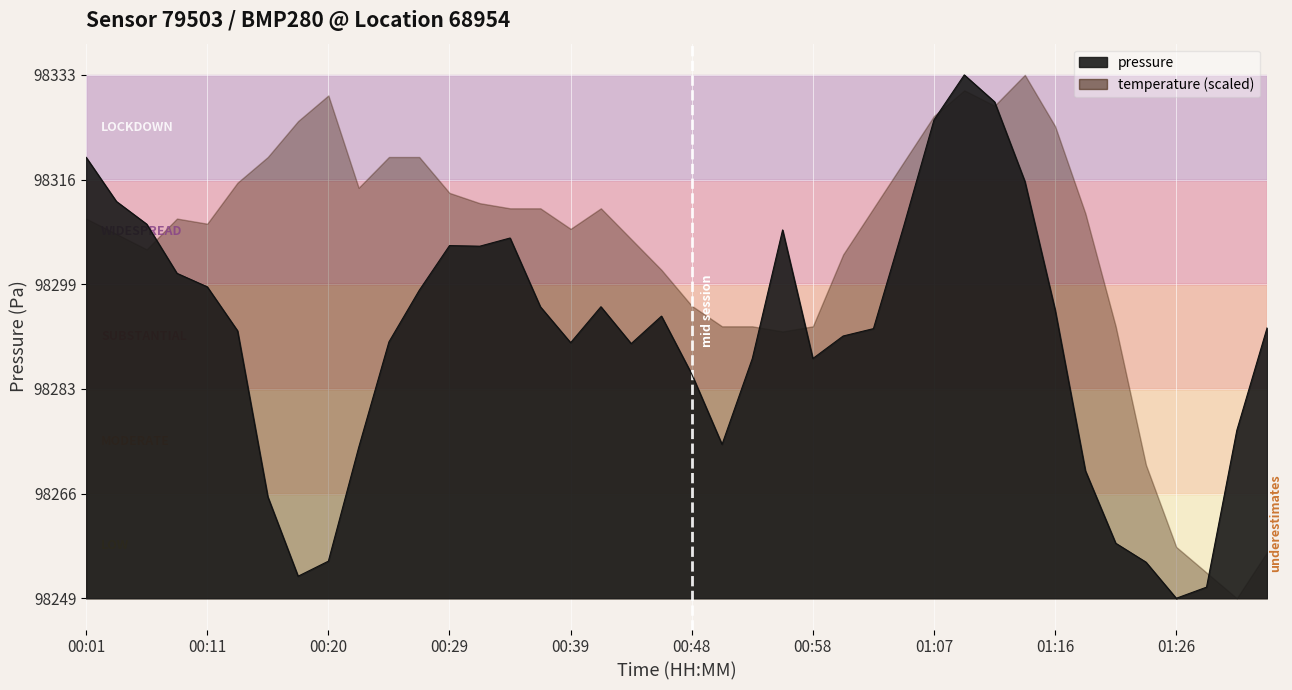

The value at 00:53 is 98287.6. True or false?

True